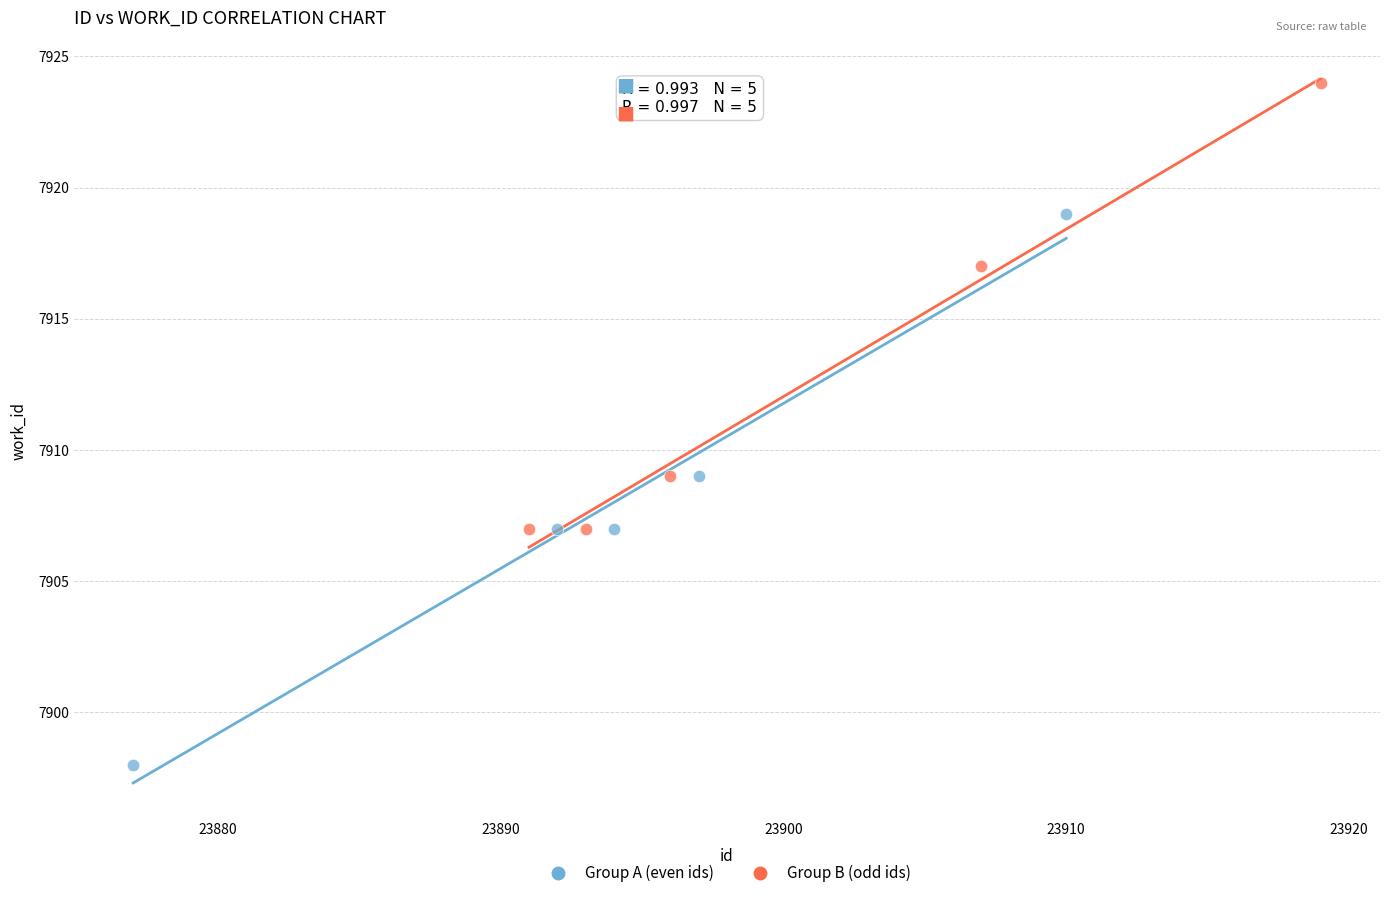

What are all the series names shown in the legend?

Group A (even ids), Group B (odd ids)